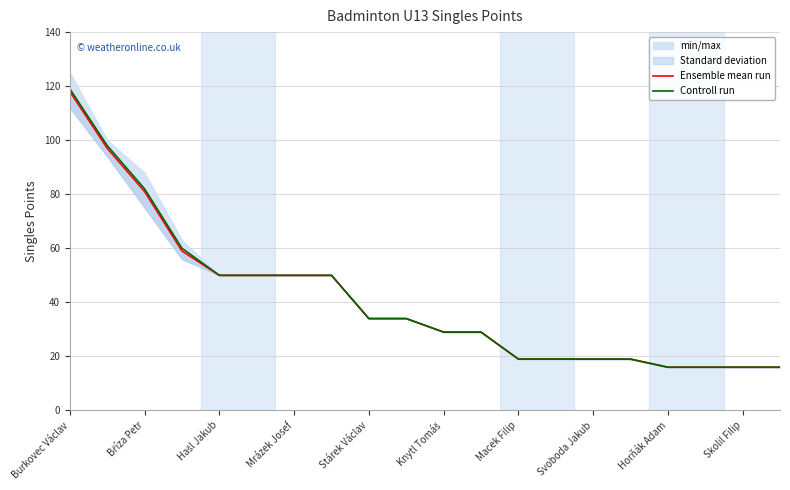

How many data points in Ensemble mean run are above 34?

8